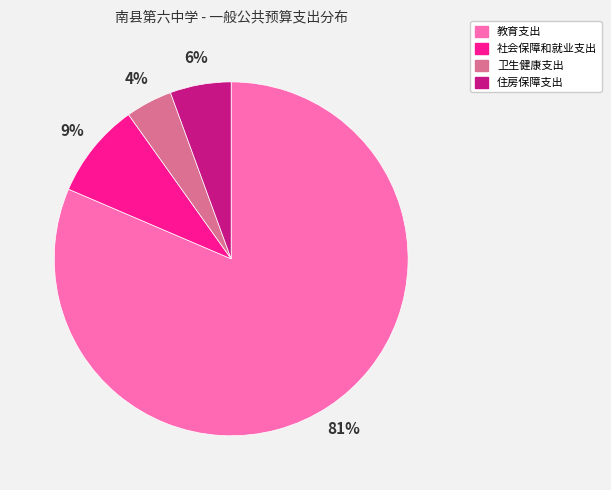

Which slice is the largest?

教育支出